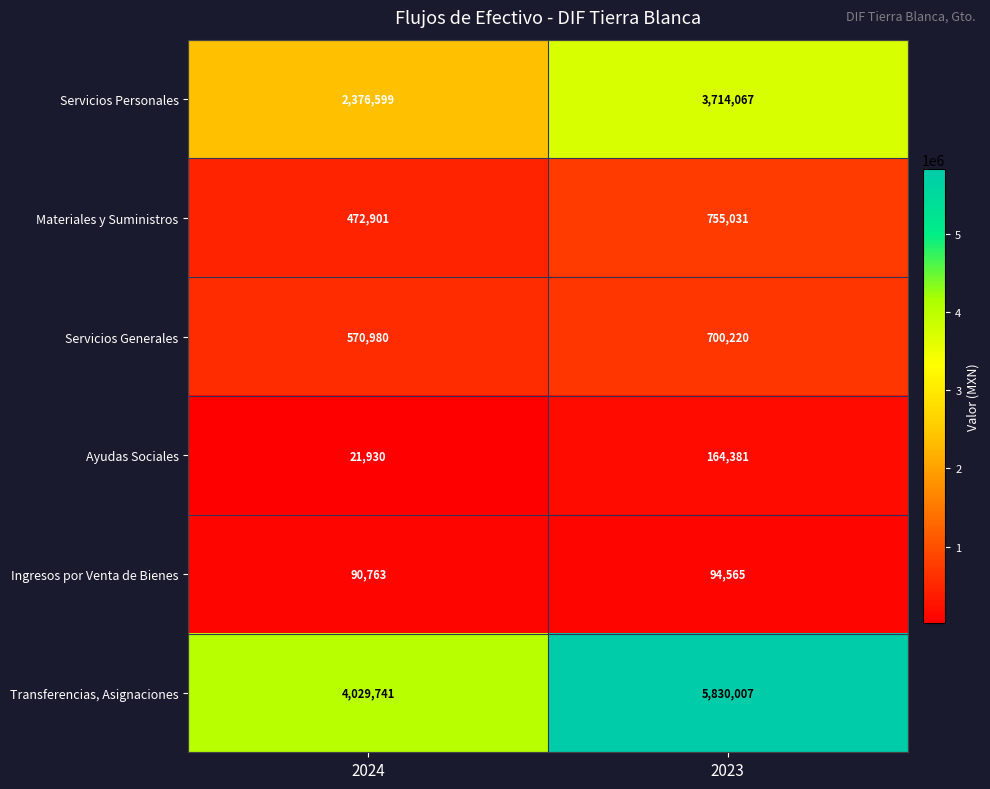

The value of Materiales y Suministros at 2023 is 1337406. True or false?

False